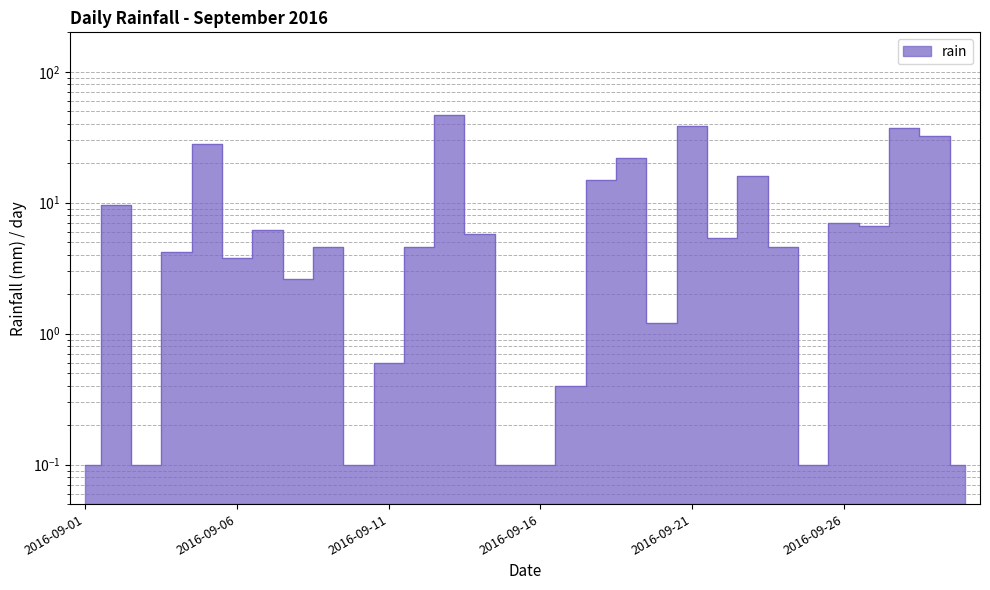

True or false: the data has more than 2 interior local peaks.

True